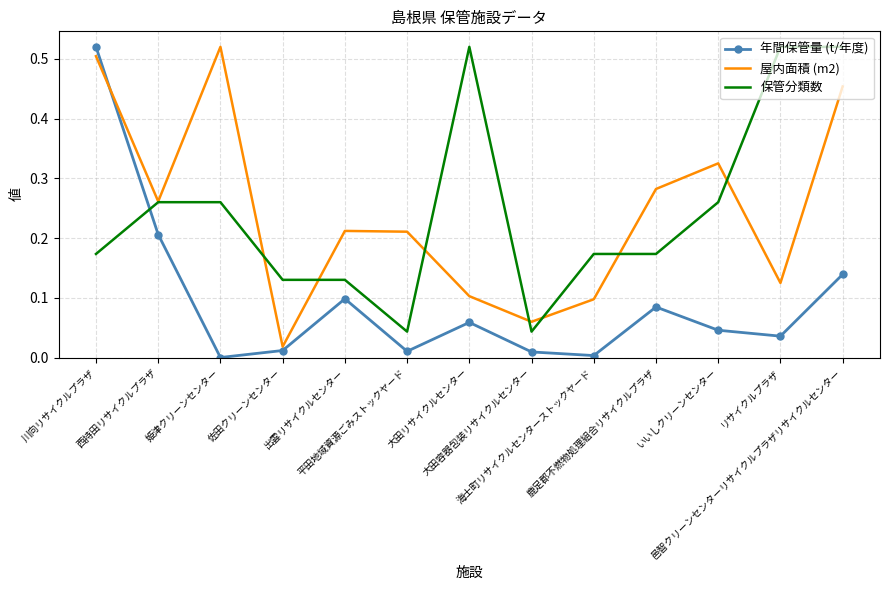

Which series has the widest spread of values?

年間保管量 (t/年度)